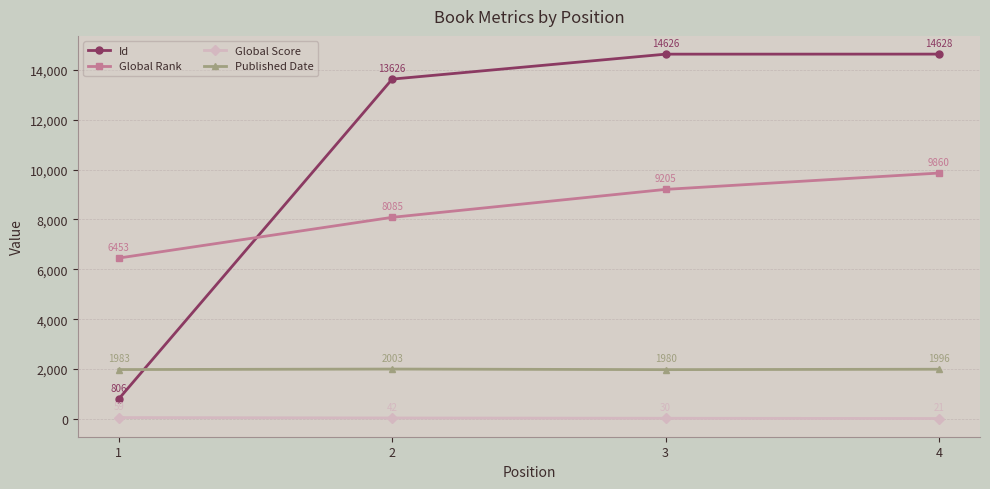

Which category has the lowest value in the Id series?

1